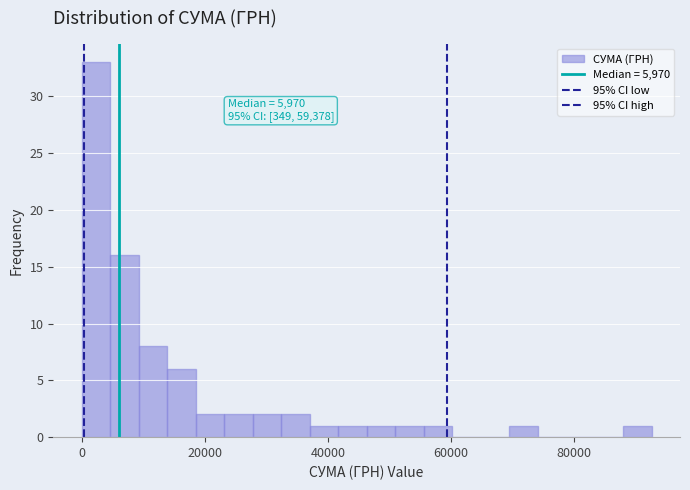

Read against the x-axis, roughly where is the centre of the tallest bar?

2000